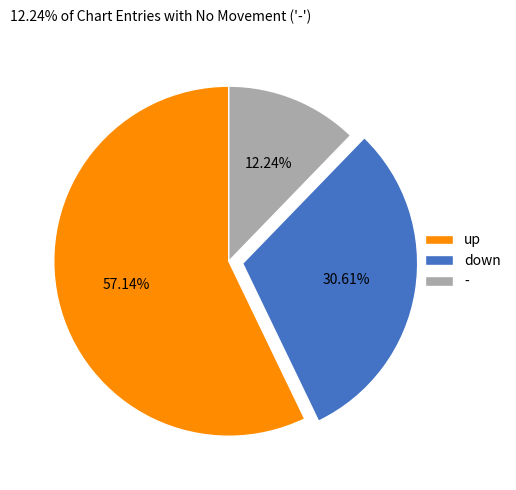

Is it true that - is 12% of the pie?

True